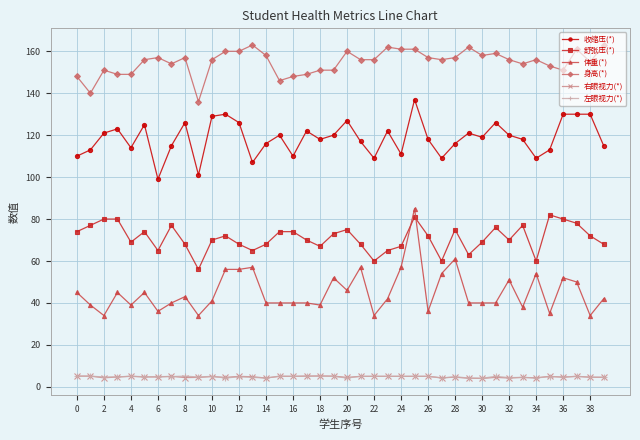

True or false: 右眼视力(*) has more than 2 points higher than both neighbors.

True